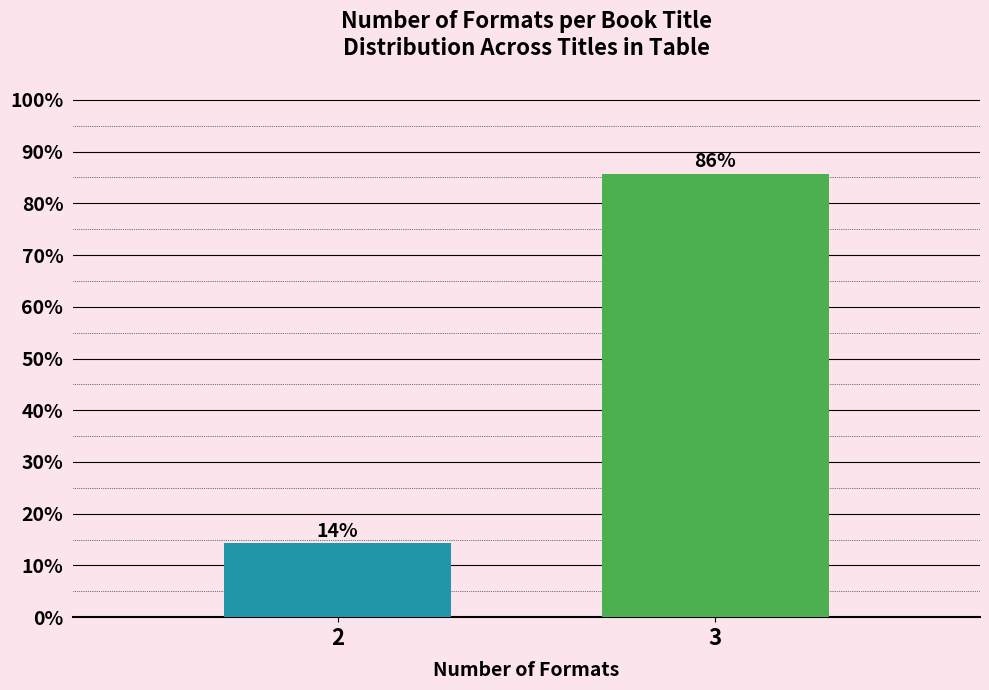

Which has a higher value, 2 or 3?

3